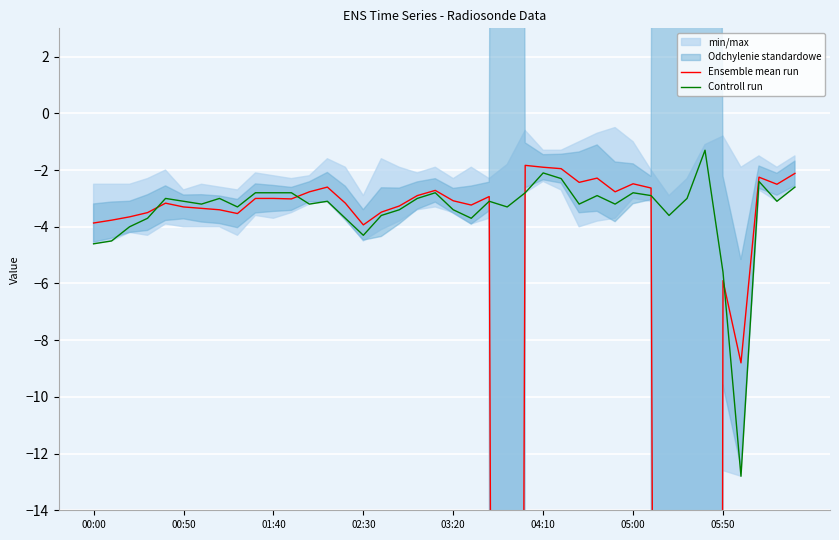

Which series has the largest total across all categories?

Controll run